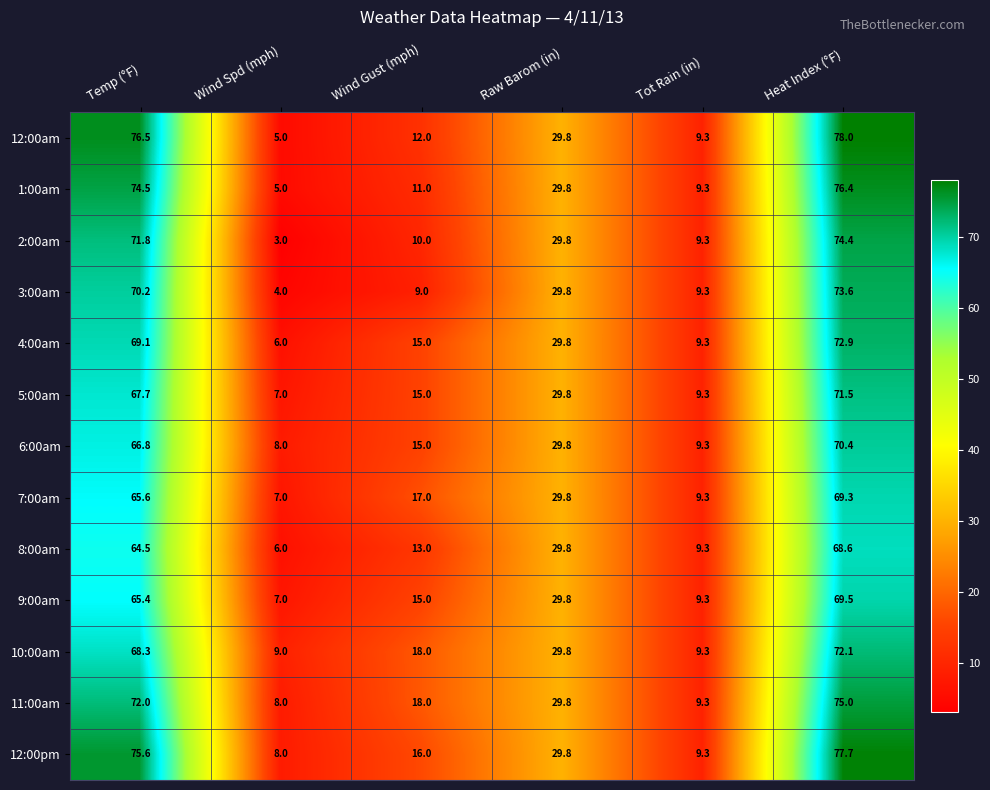

What is the total value across all series at Temp (°F)?

908.0